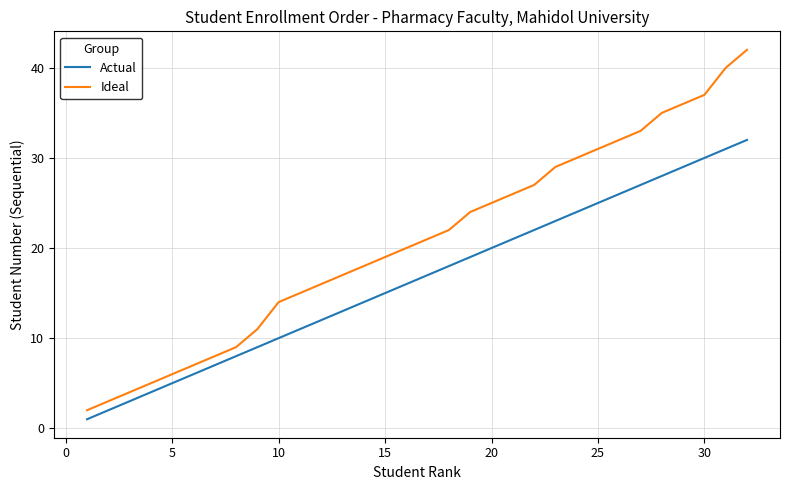

What is the difference between the maximum and second lowest values in the Ideal series?

39